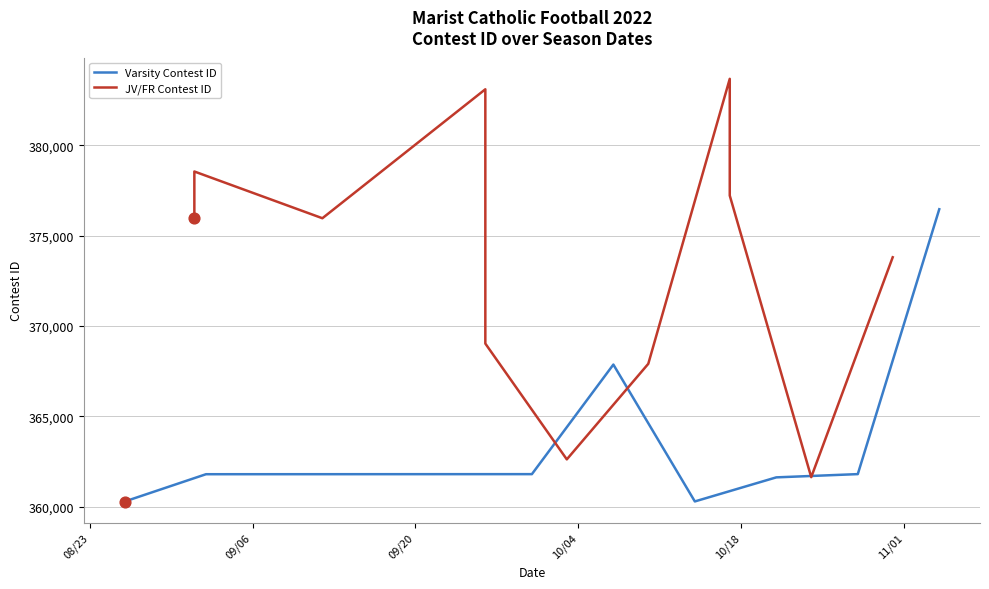

What are all the series names shown in the legend?

Varsity Contest ID, JV/FR Contest ID